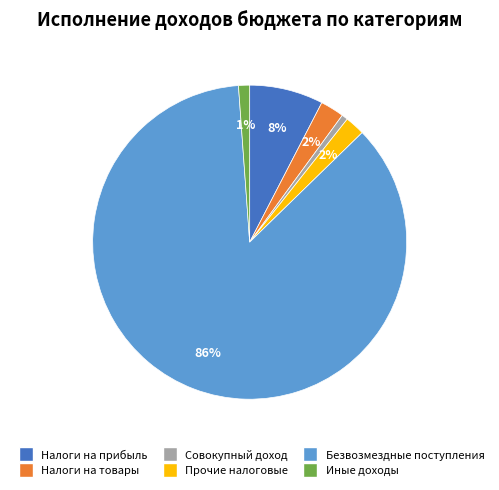

Is there a majority slice in this chart?

Yes